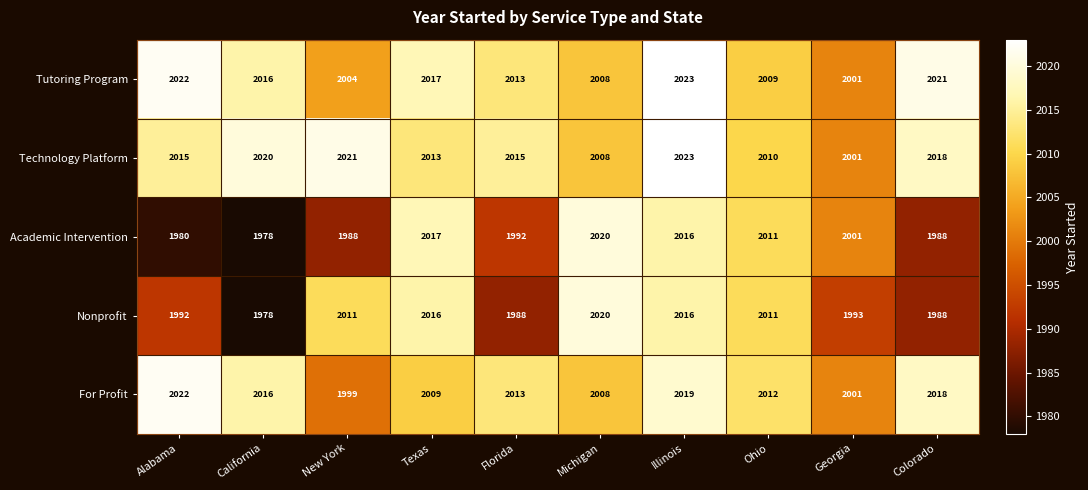

How many distinct data groups are displayed?

5